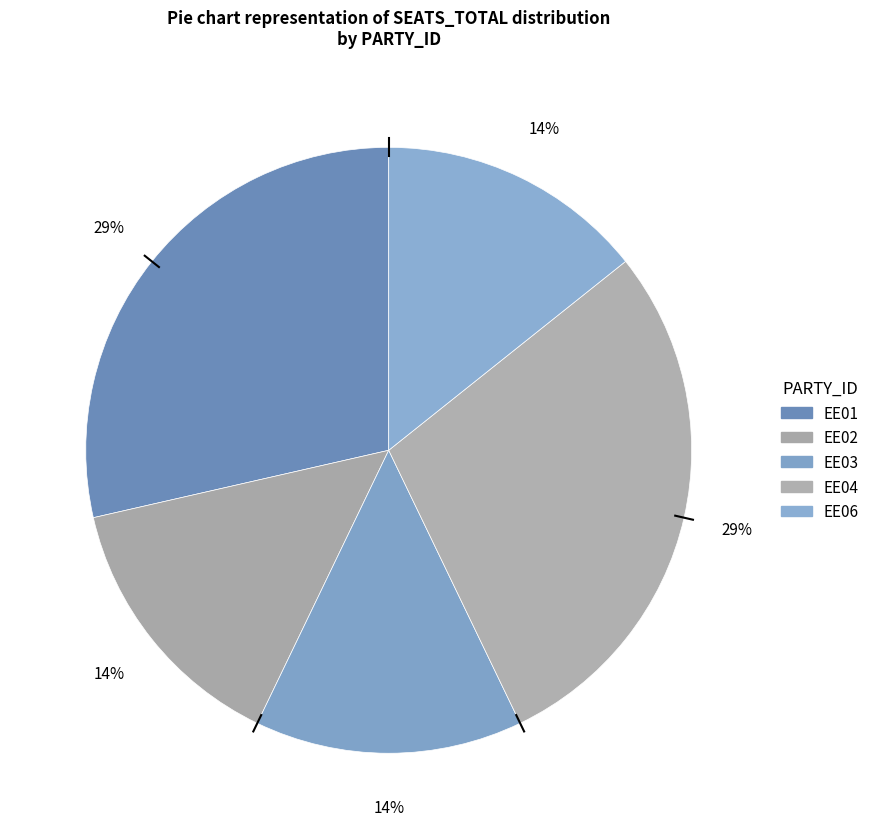

The EE04 slice represents 29% of the pie. True or false?

True